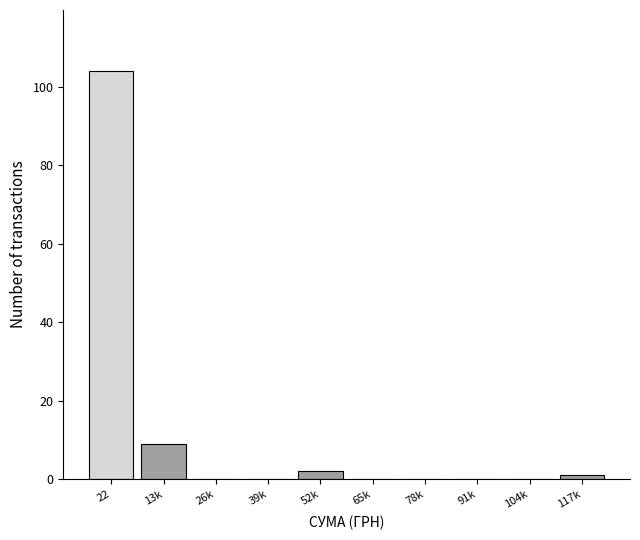

Reading left to right, what are all the values shown in this chart?

22=104	13k=9	26k=0	39k=0	52k=2	65k=0	78k=0	91k=0	104k=0	117k=1